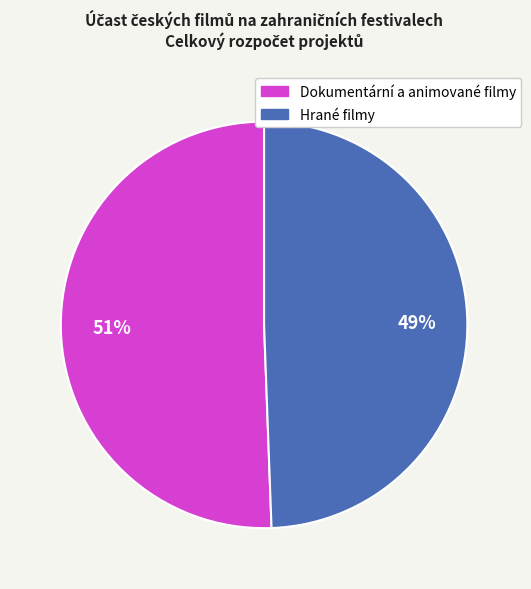

Is there any slice that represents more than half of the pie?

Yes